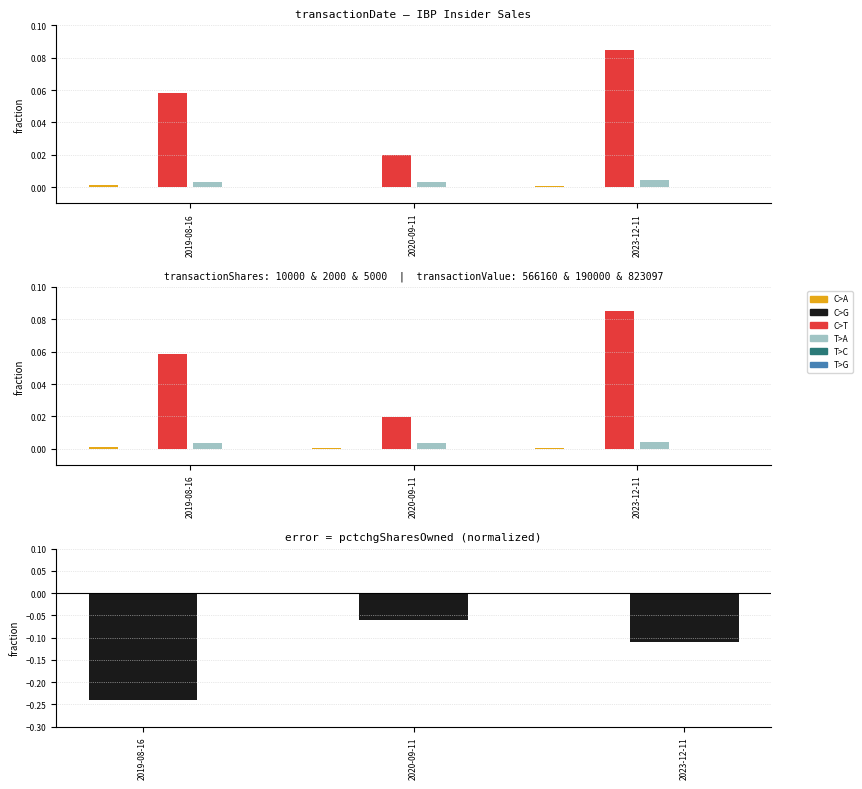

What position from the right is 2023-12-11?

1